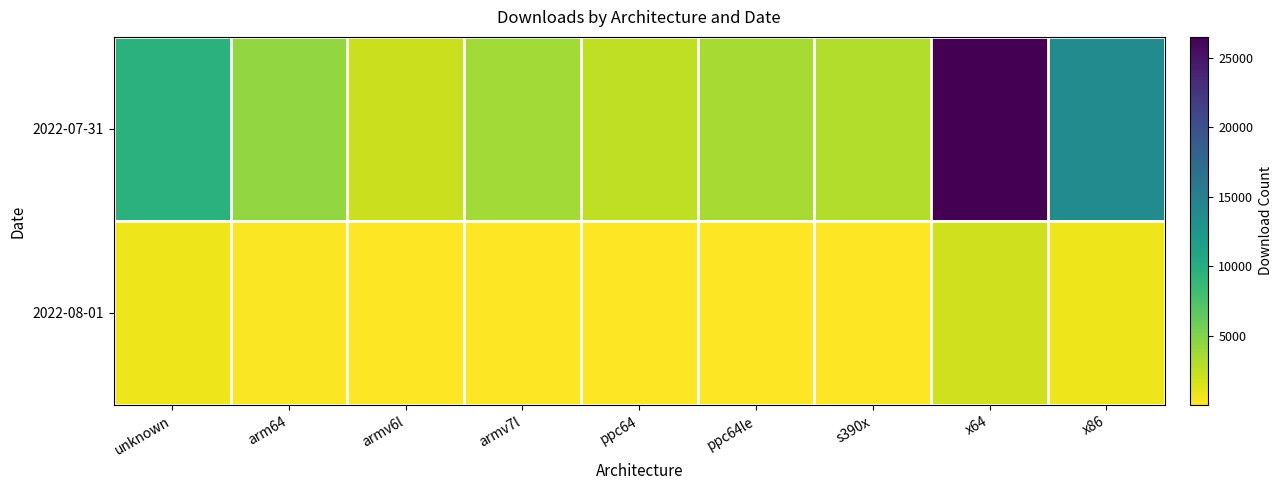

At which category does the chart reach its minimum across all series?

armv6l